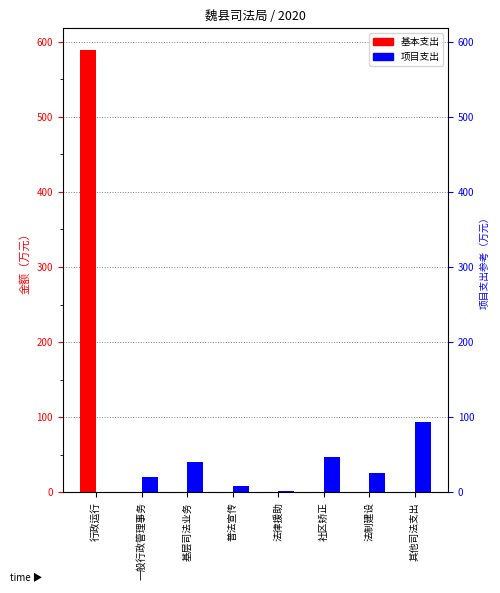

What is the sum of all 项目支出 values?

237.6